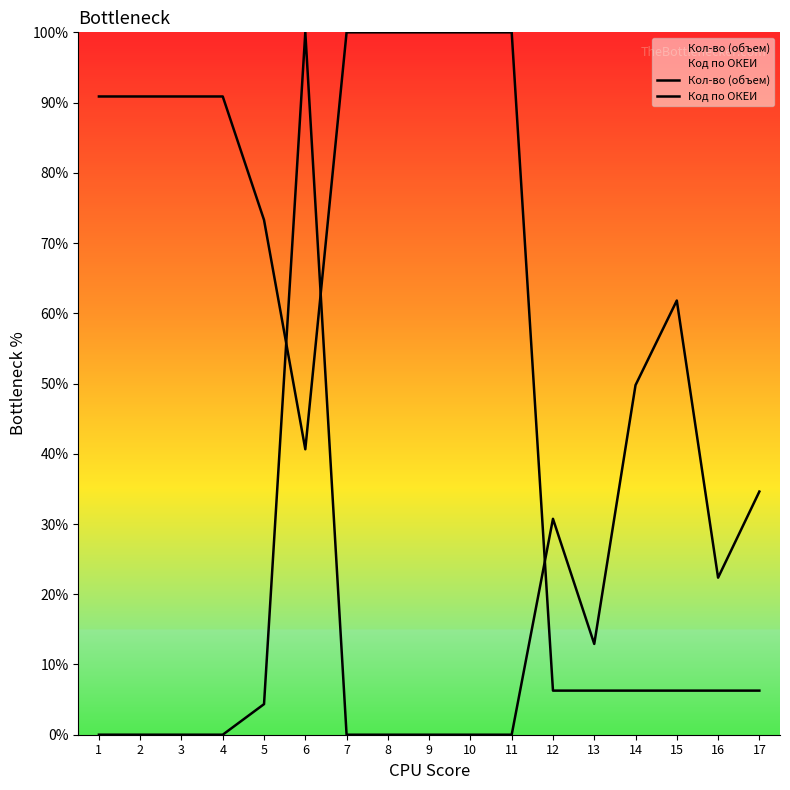

List the series in order of their peak value, lowest first.

Кол-во (объем), Код по ОКЕИ